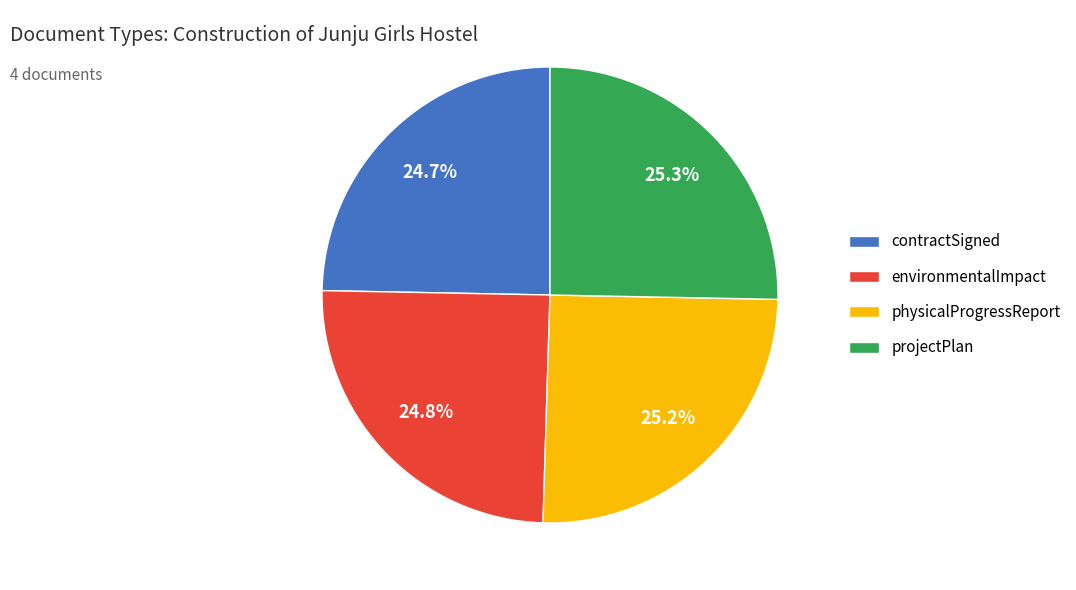

What is the ratio of the value at contractSigned to the value at projectPlan?

1.0